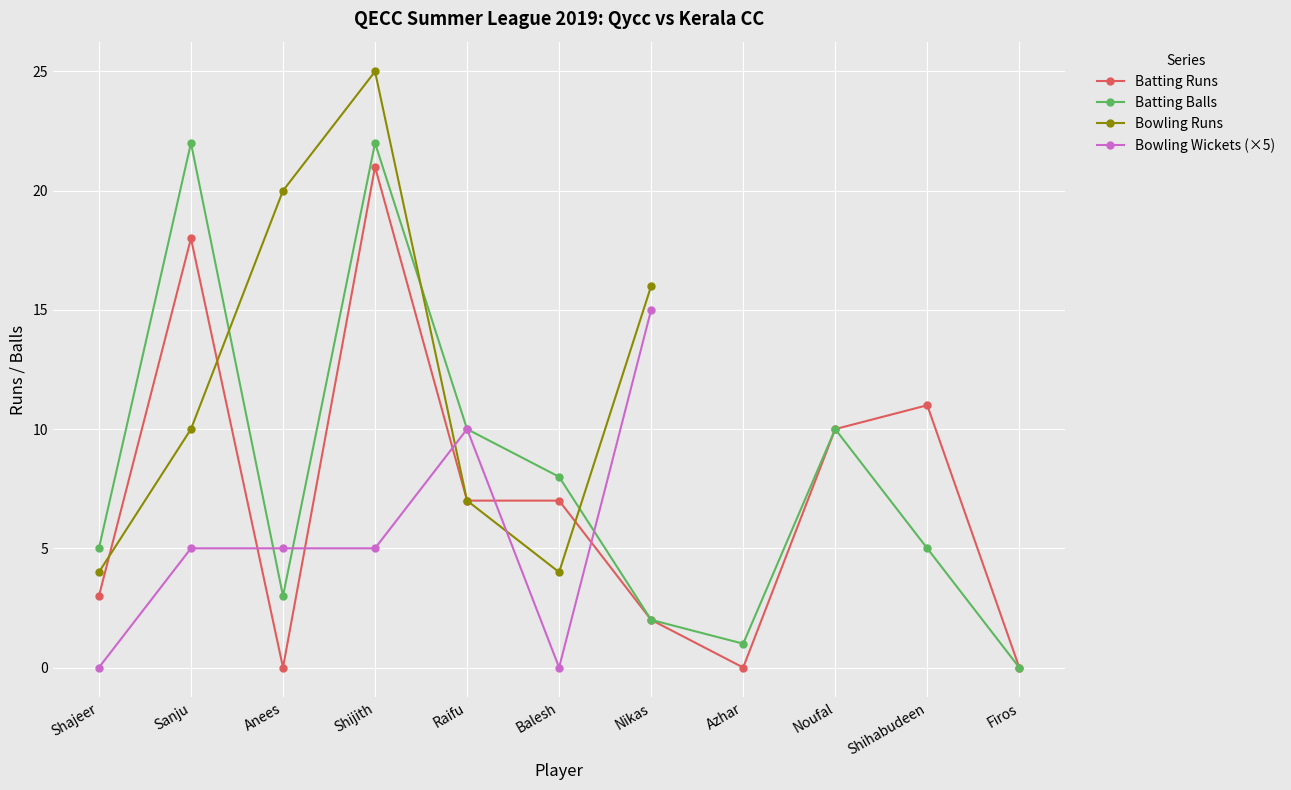

What is the label of the 6th point from the left?

Balesh